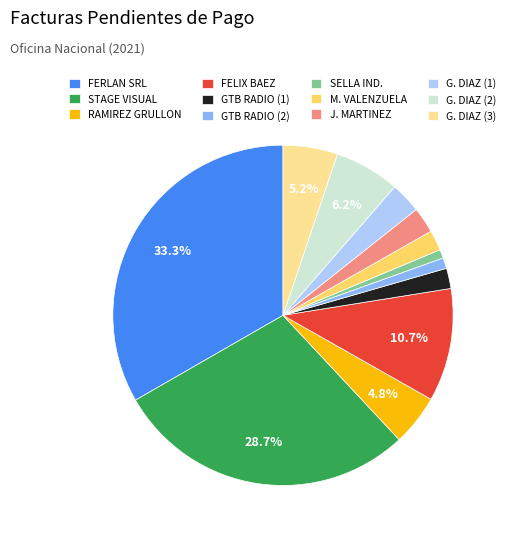

Is M. VALENZUELA the majority of the pie?

No